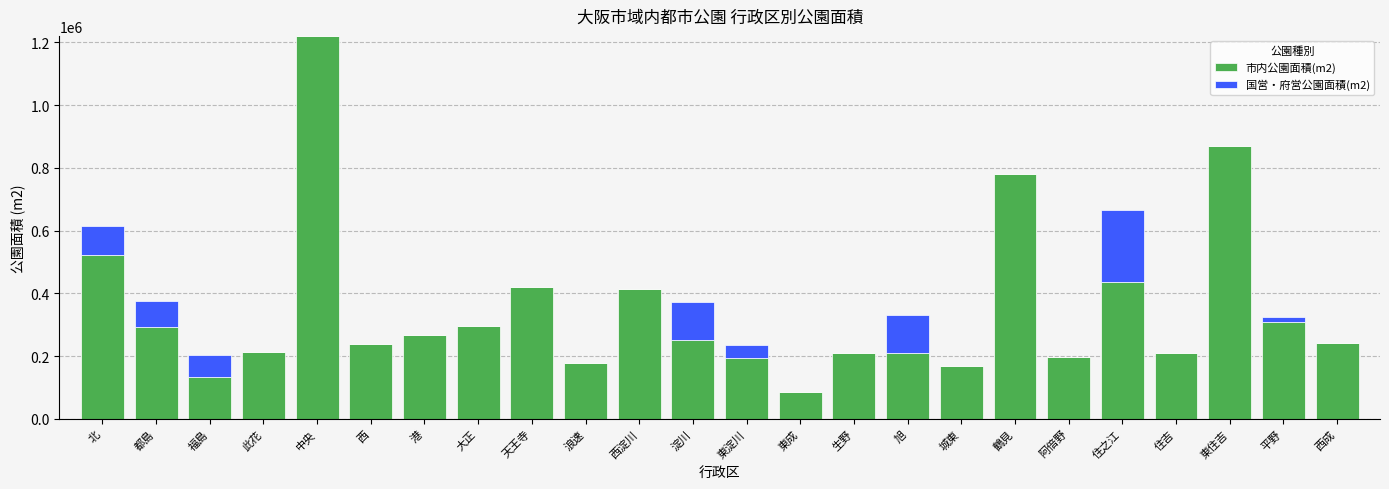

At which category is the sum across all series the highest?

中央